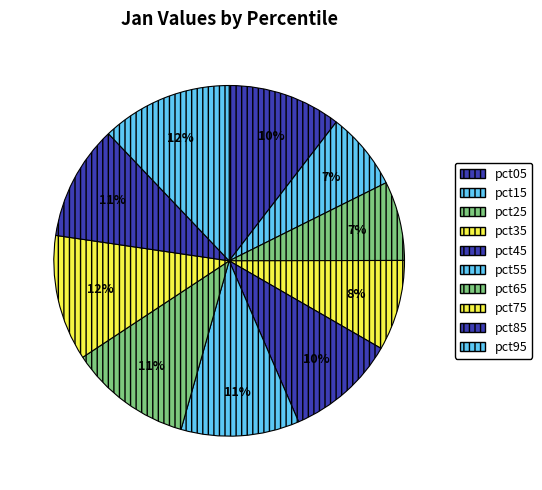

To the nearest percent, what is the difference between the largest and smallest slice percentages?

5%